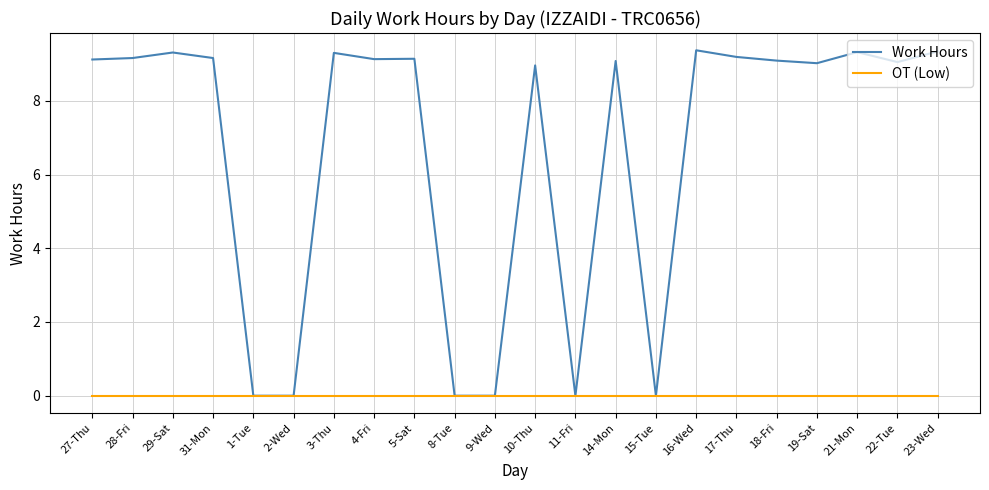

What position from the right is 1-Tue?

18